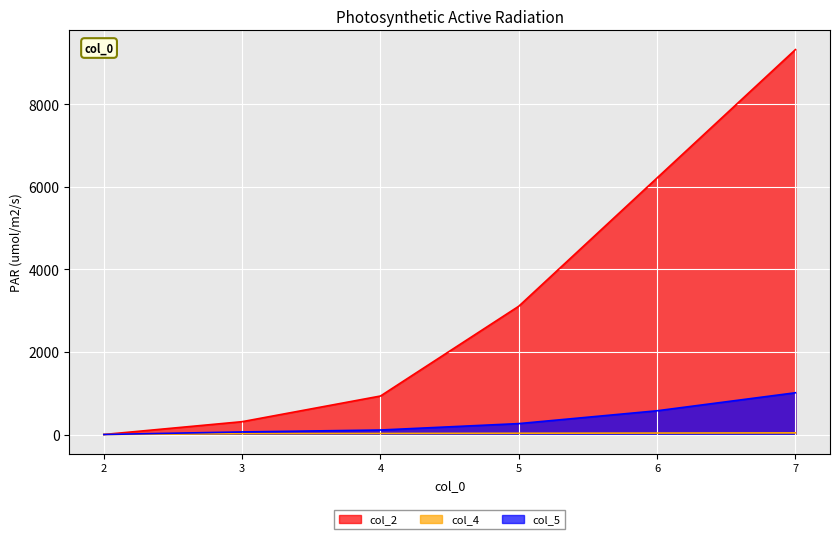

Is it true that col_4 equals 57.9 at 6?

False